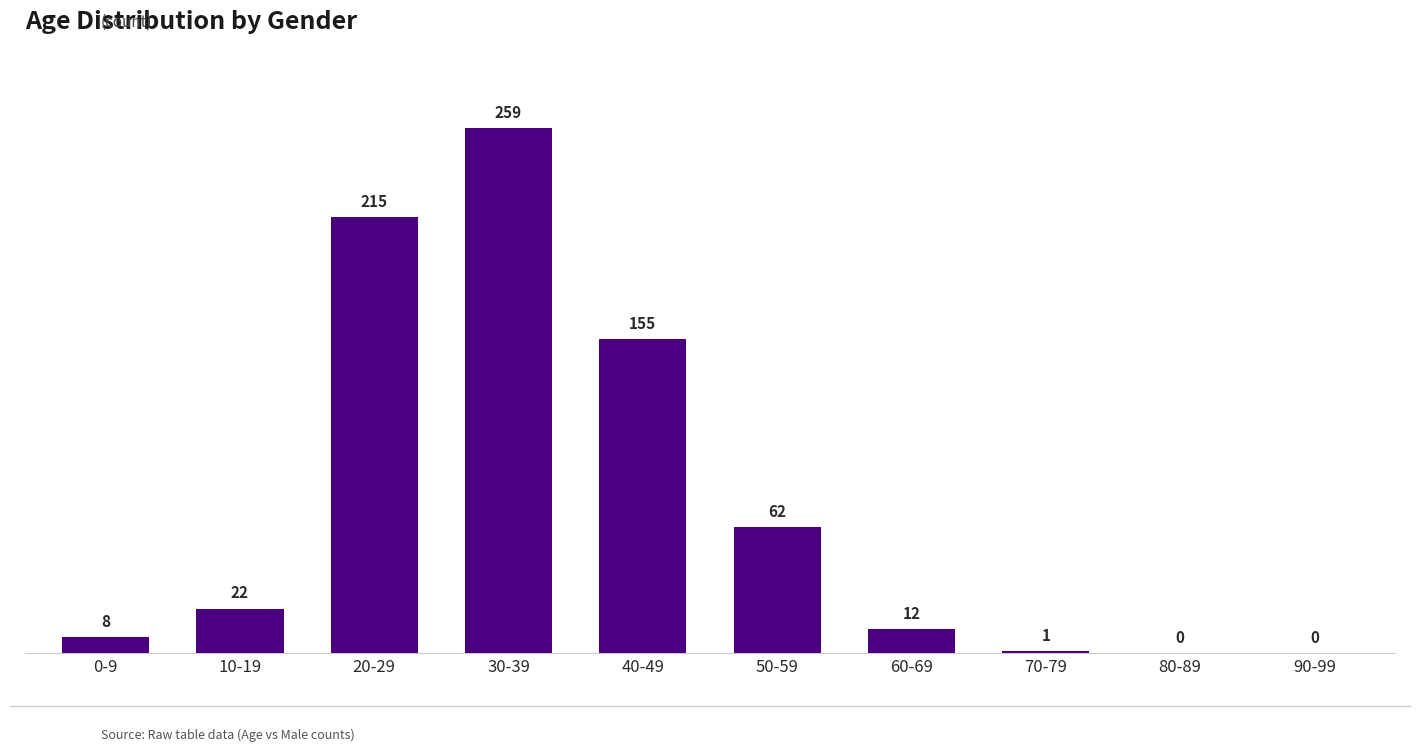

How many distinct data groups are displayed?

1